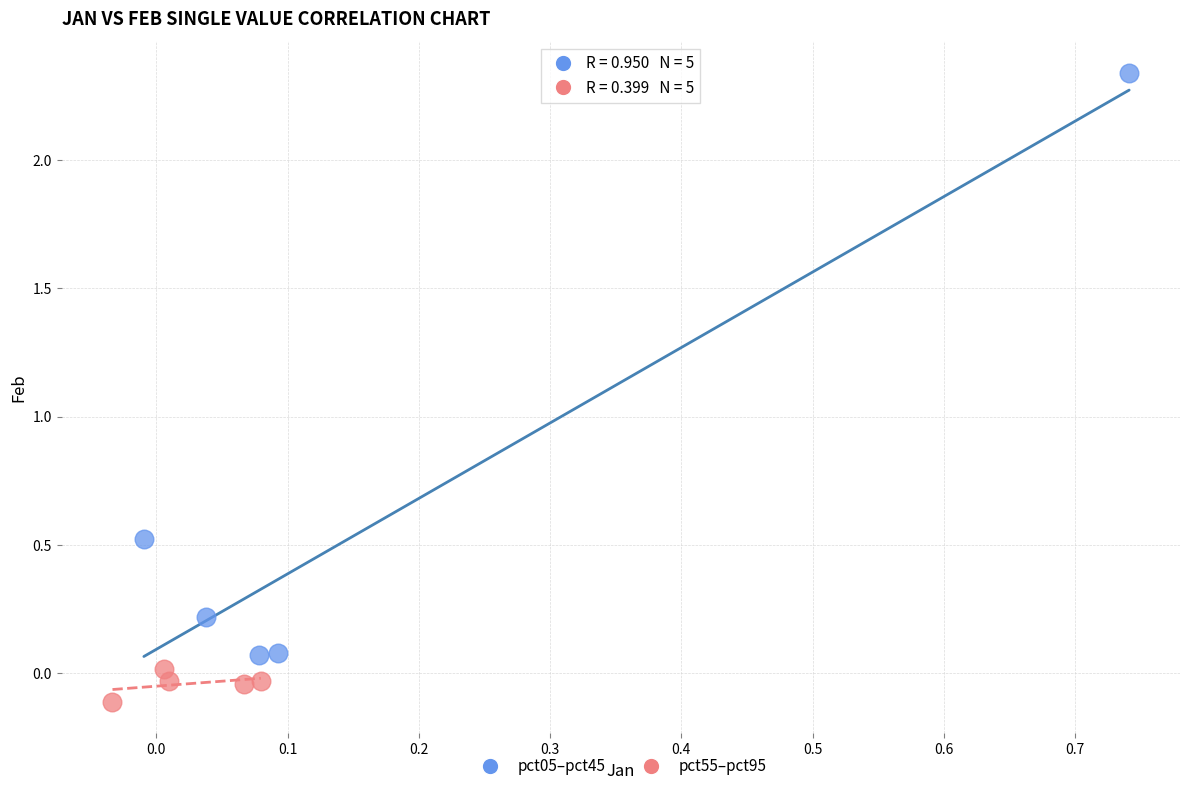

Which series has the widest spread of Y values?

pct05–pct45